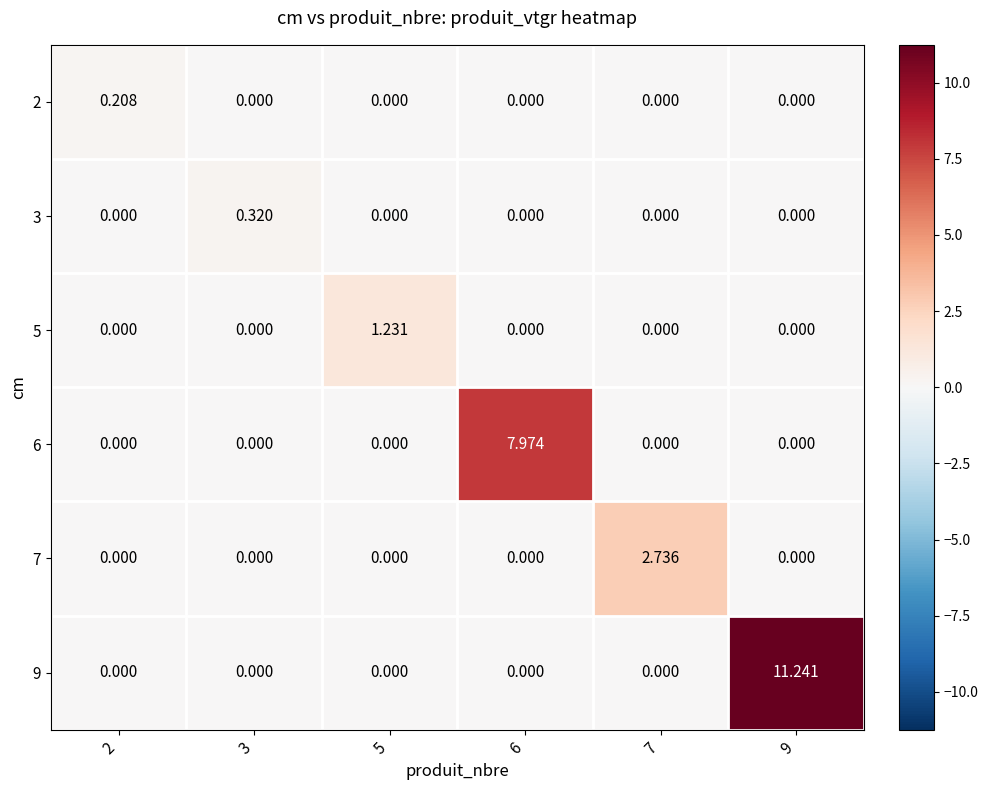

Which series has the largest range (max minus min)?

9